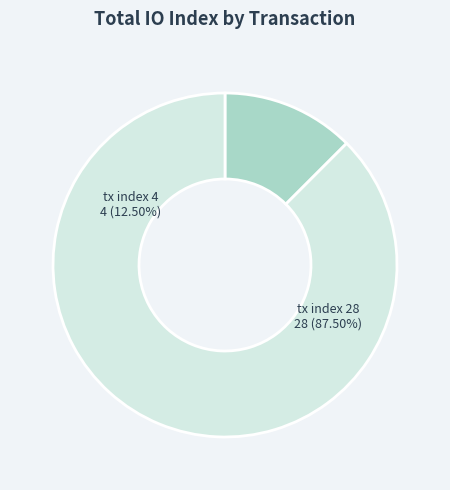

To the nearest percent, what percentage of the pie is tx index 4?

12%